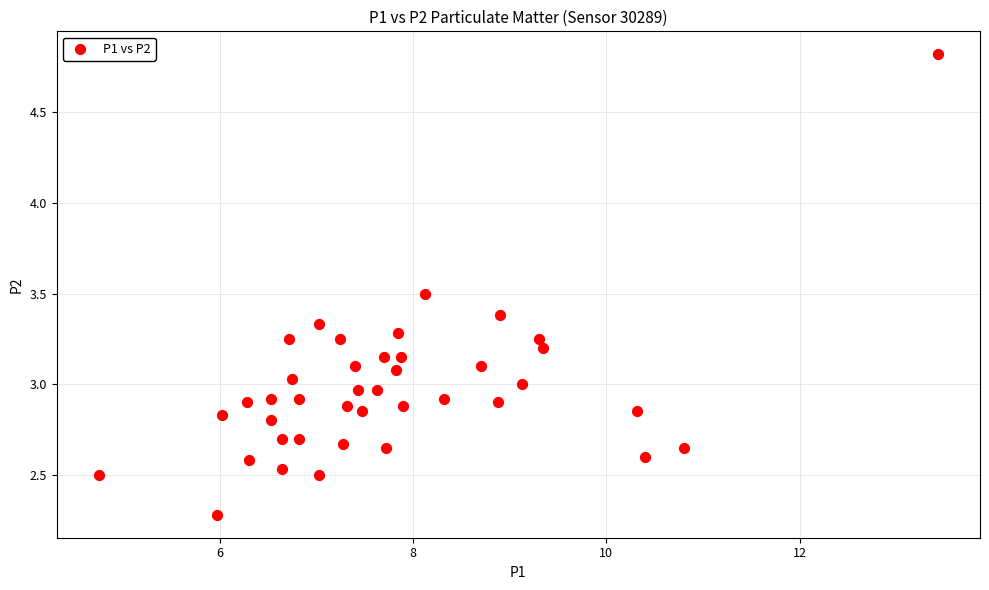

What is the range of X values (max minus min)?

8.7